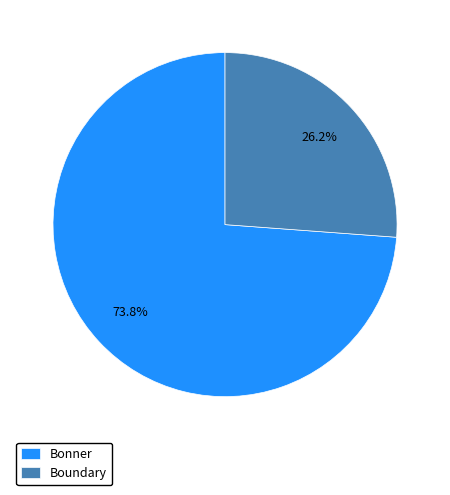

Does any single category account for the majority?

Yes